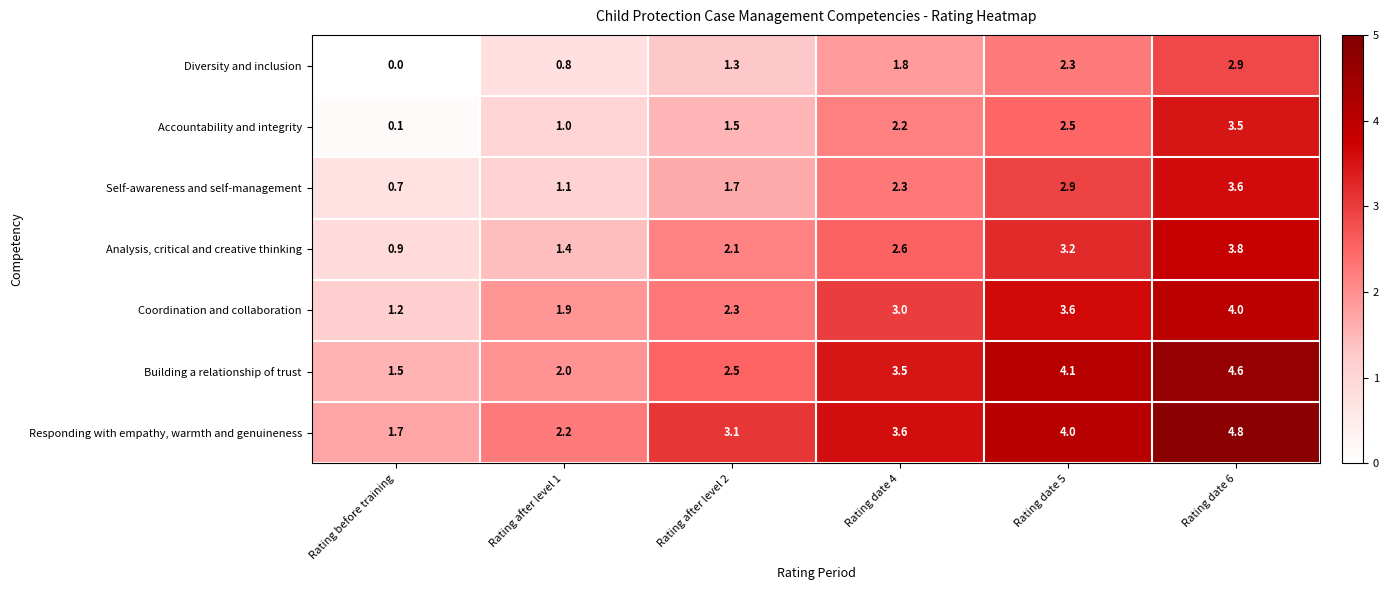

At which label is Analysis, critical and creative thinking closest to 2?

Rating after level 2